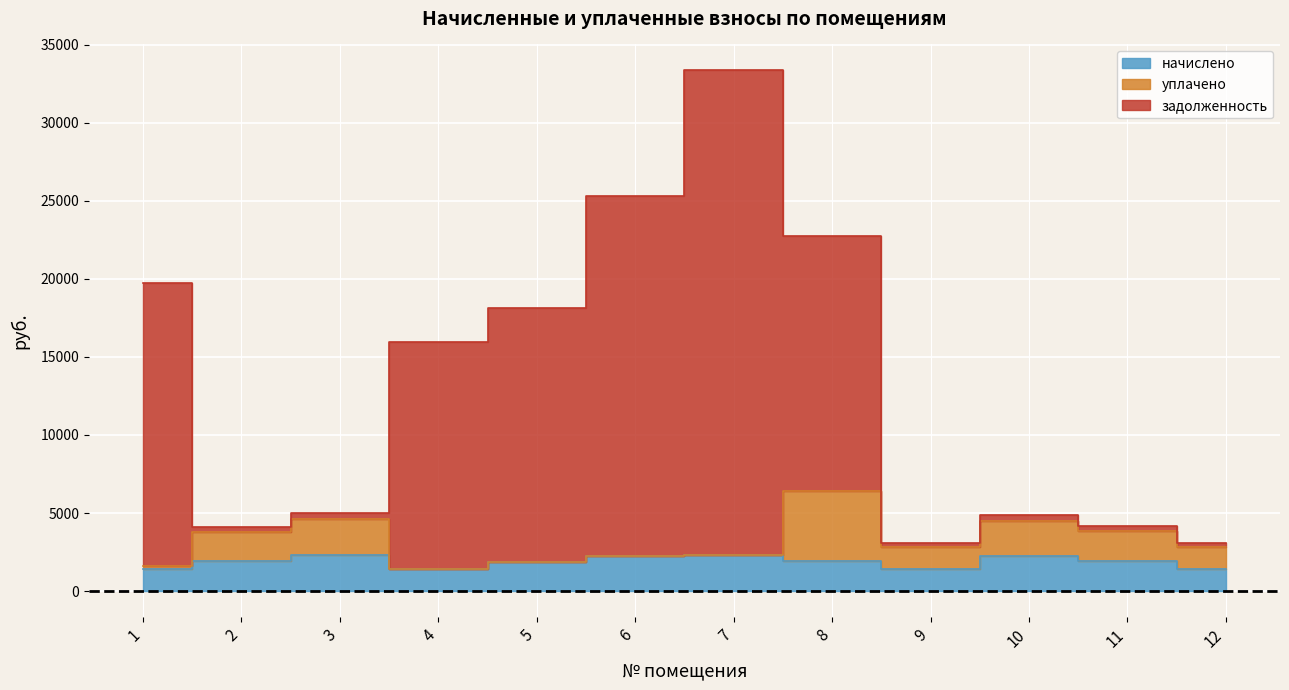

What is the greatest value displayed?

33341.2